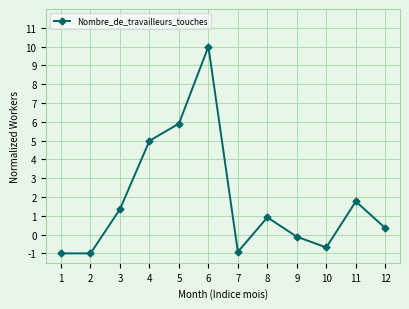

Which category has the highest value across all series?

6